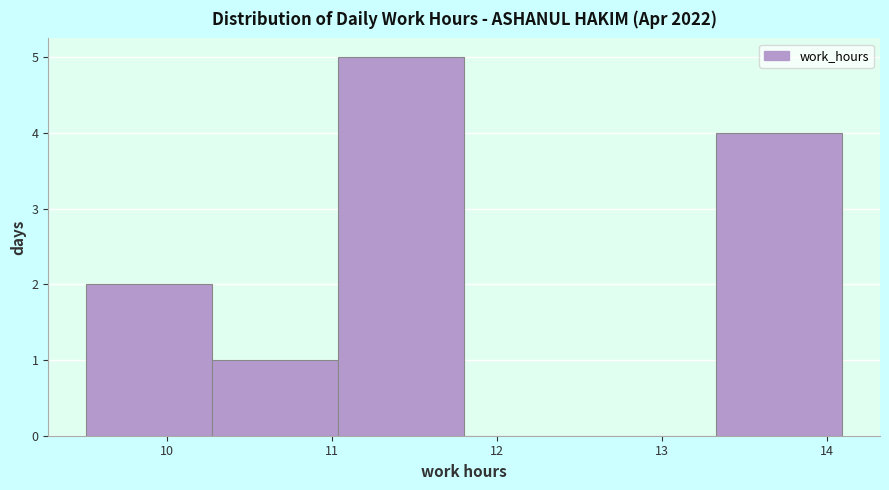

Over which range of the x-axis is the bar tallest?

11.0 to 11.8